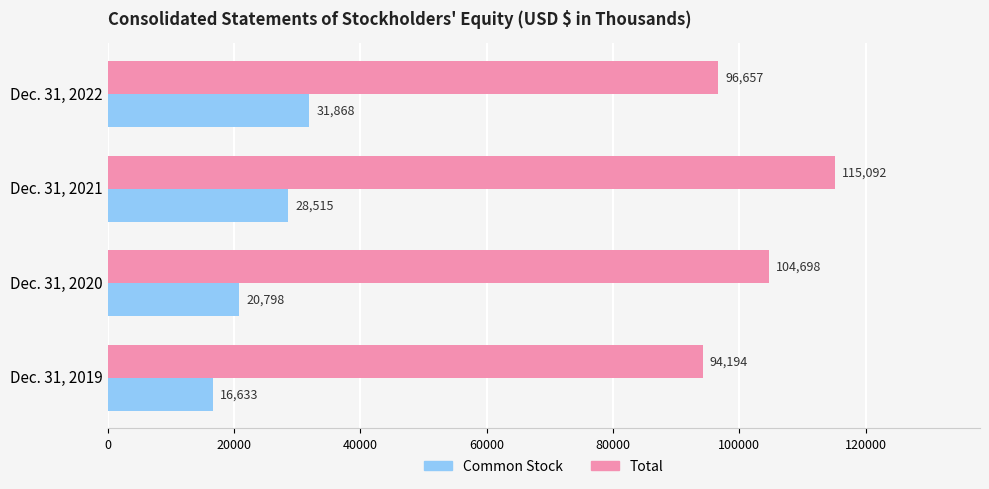

Is the value of Total at Dec. 31, 2021 greater than the value of Common Stock at Dec. 31, 2021?

Yes